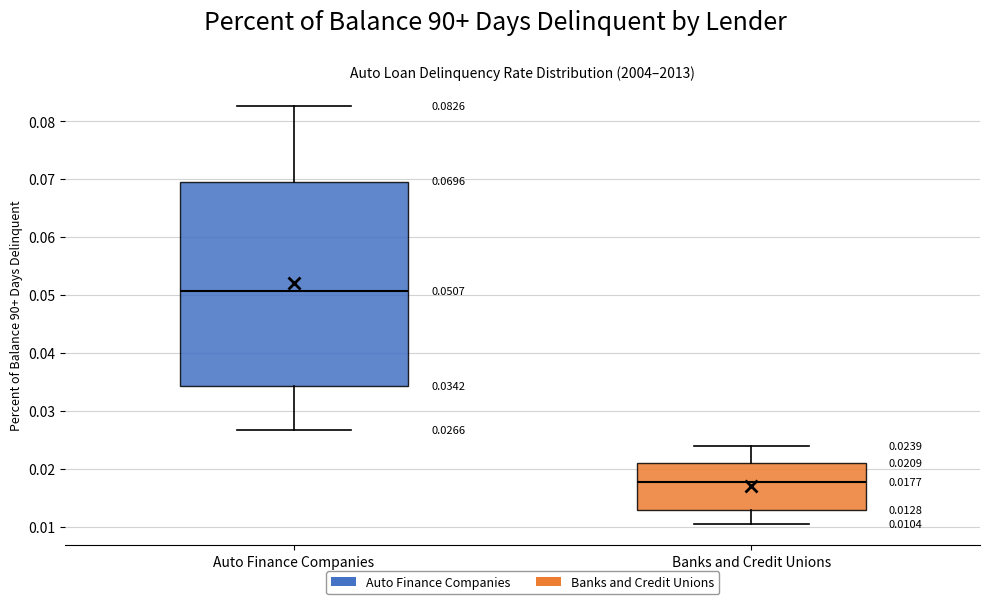

Which box's median line is the highest?

Auto Finance Companies